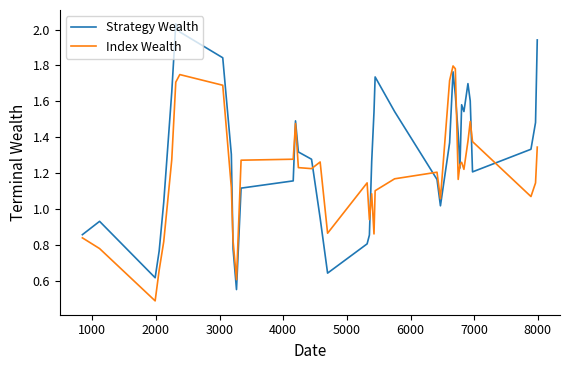

What are all the series names shown in the legend?

Strategy Wealth, Index Wealth